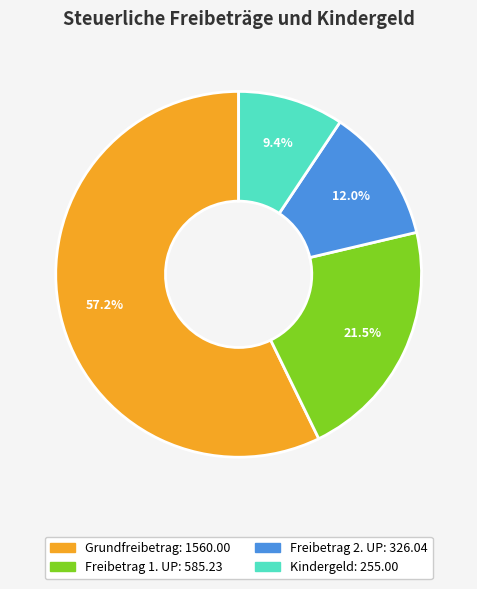

Which slice is the smallest?

Kindergeld